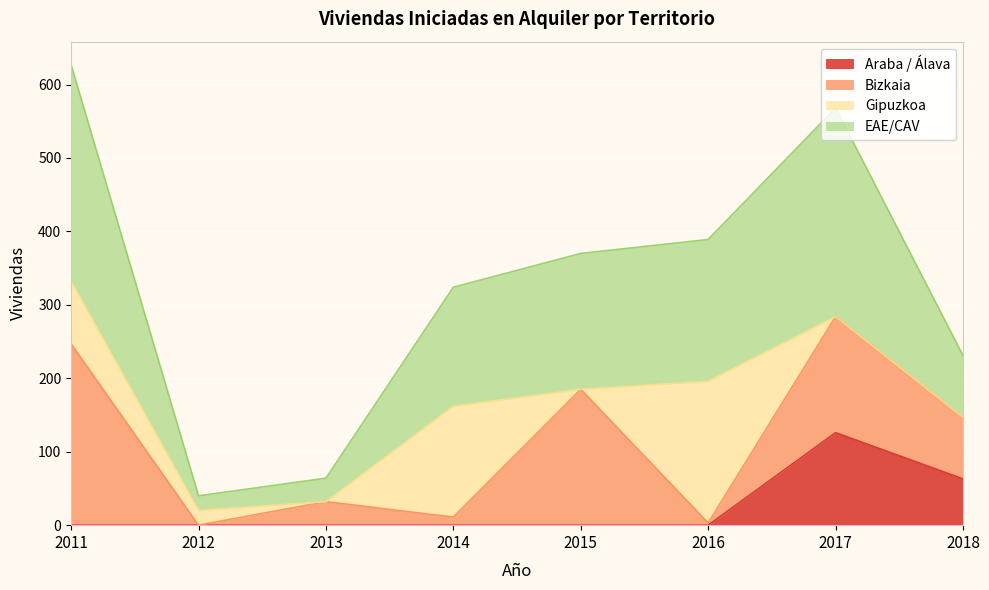

Reading left to right, extract all data points from this chart.

Araba / Álava: 0	0	0	0	0	0	126	63
EAE/CAV: 627	40	64	324	370	389	568	231